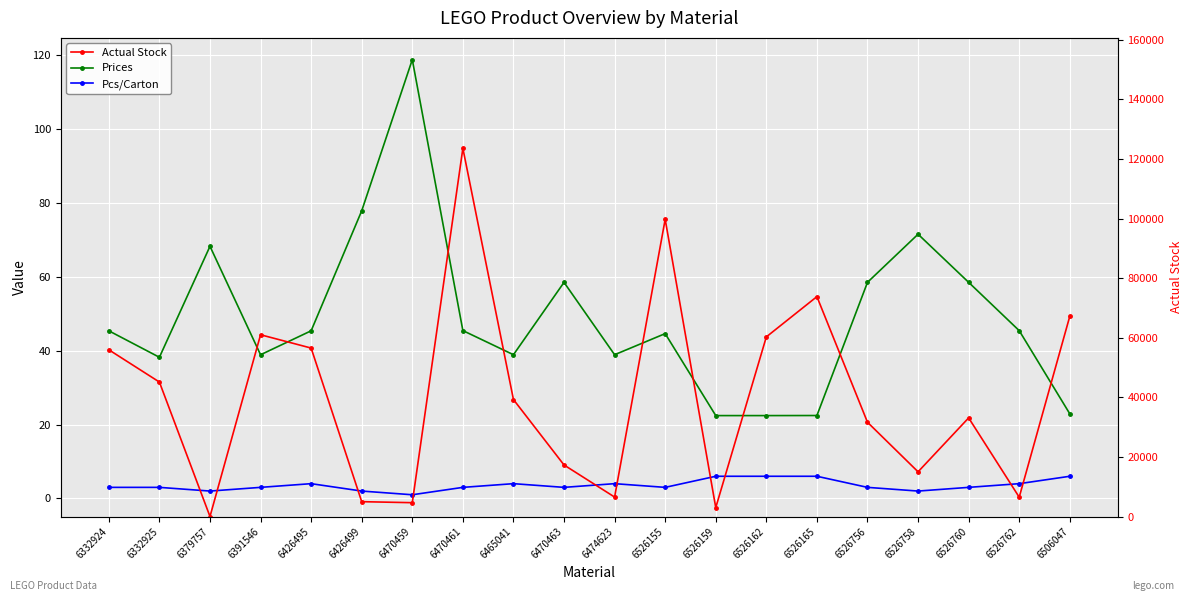

Where is the first local minimum for Prices?

6332925